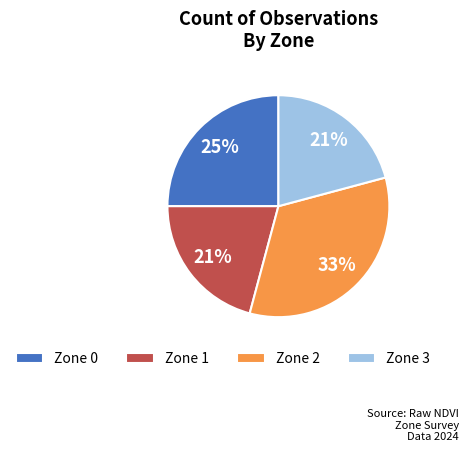

To the nearest percent, what is the difference between the Zone 0 and Zone 1 slice percentages?

4%